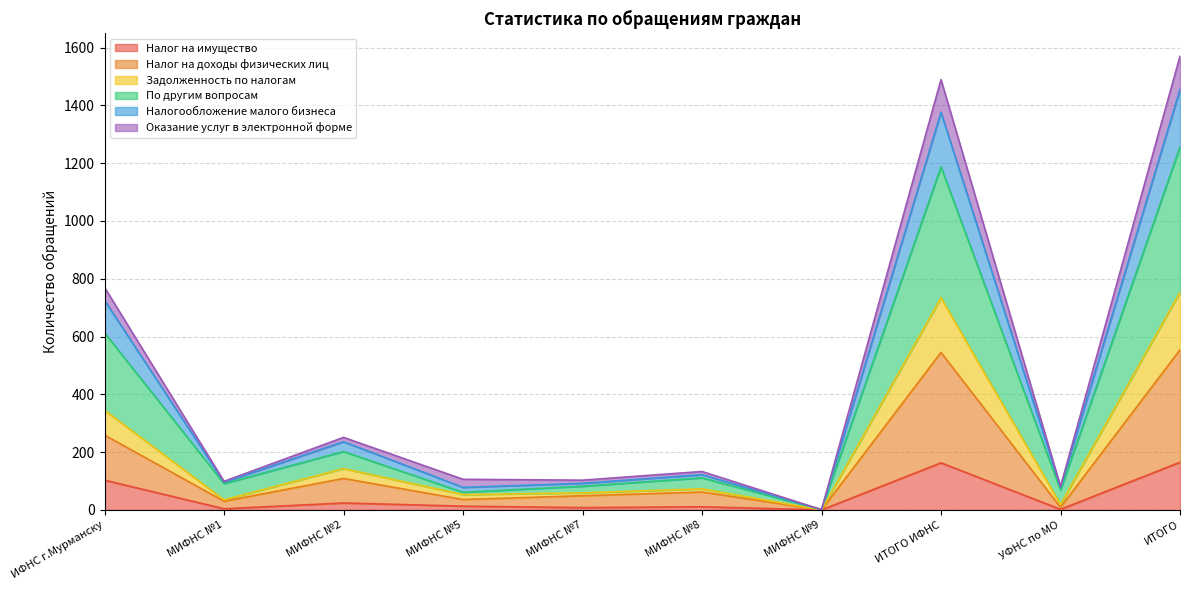

What is the highest value of the Налог на имущество series?

165